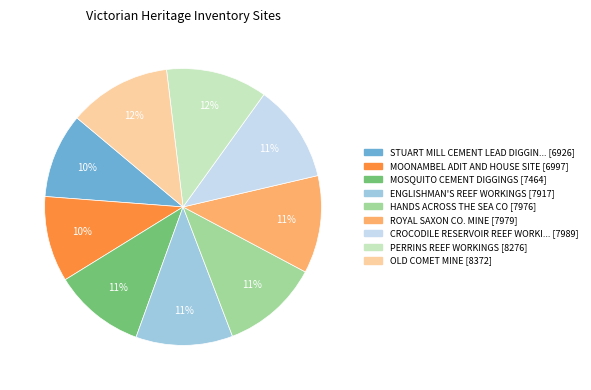

Does any single category account for the majority?

No